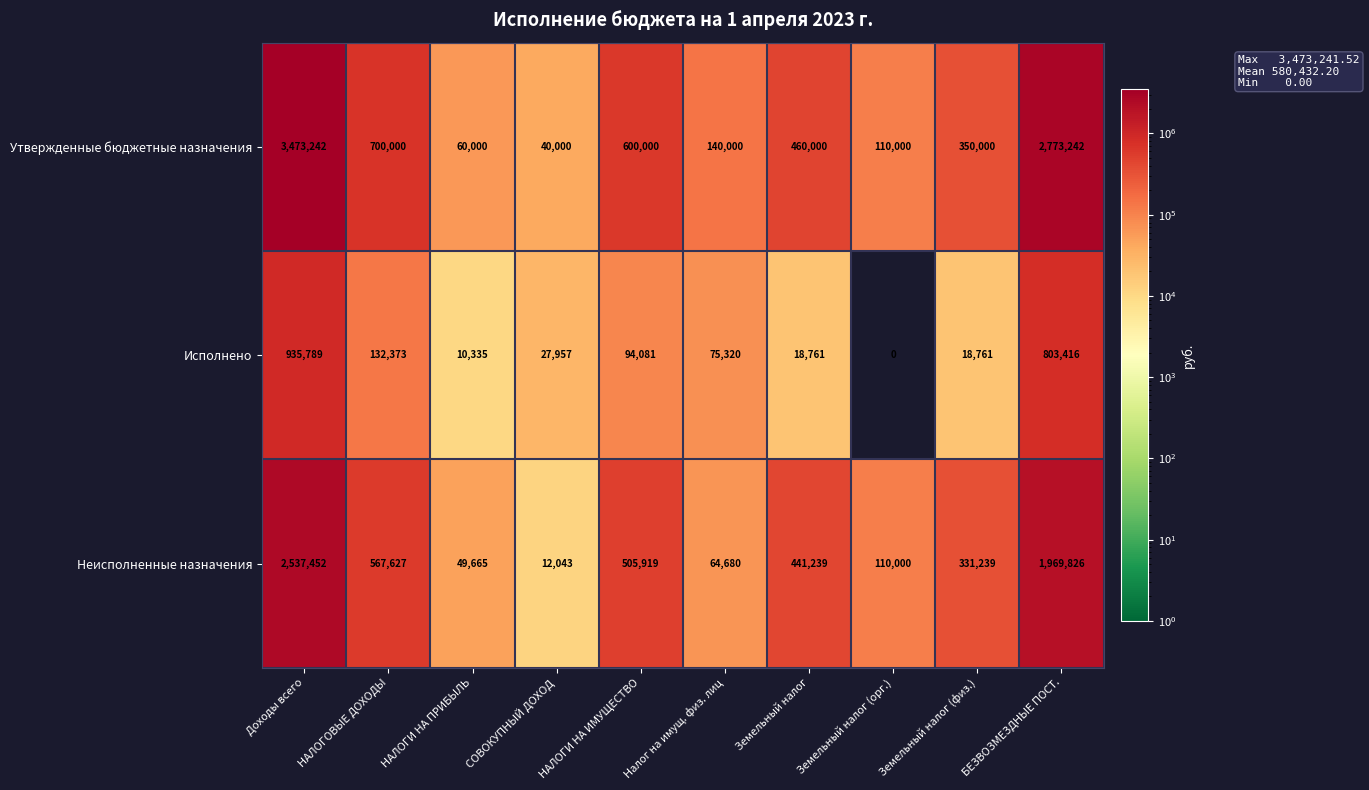

Count the number of data series in this chart.

3